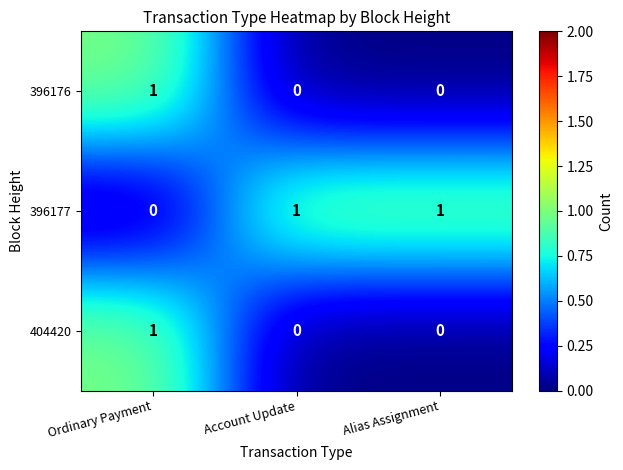

Which category has the highest value in the 404420 series?

Ordinary Payment